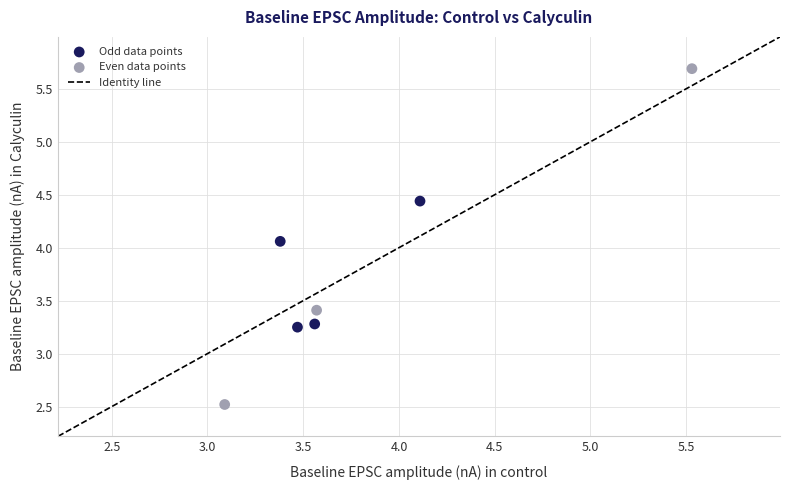

Which series reaches the minimum Y coordinate?

Even data points